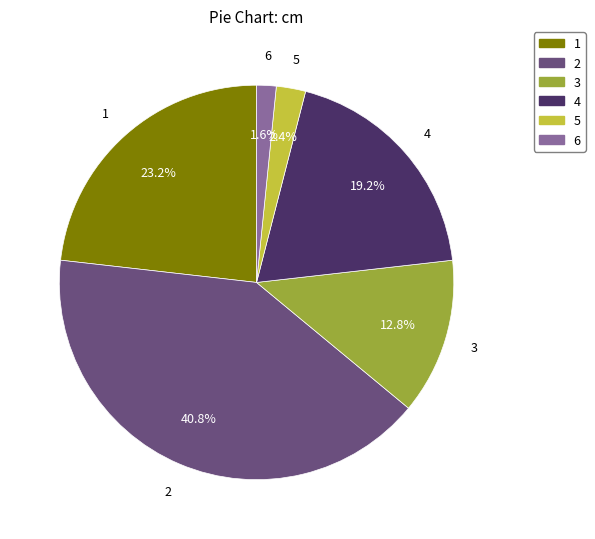

Which slice is the smallest?

6